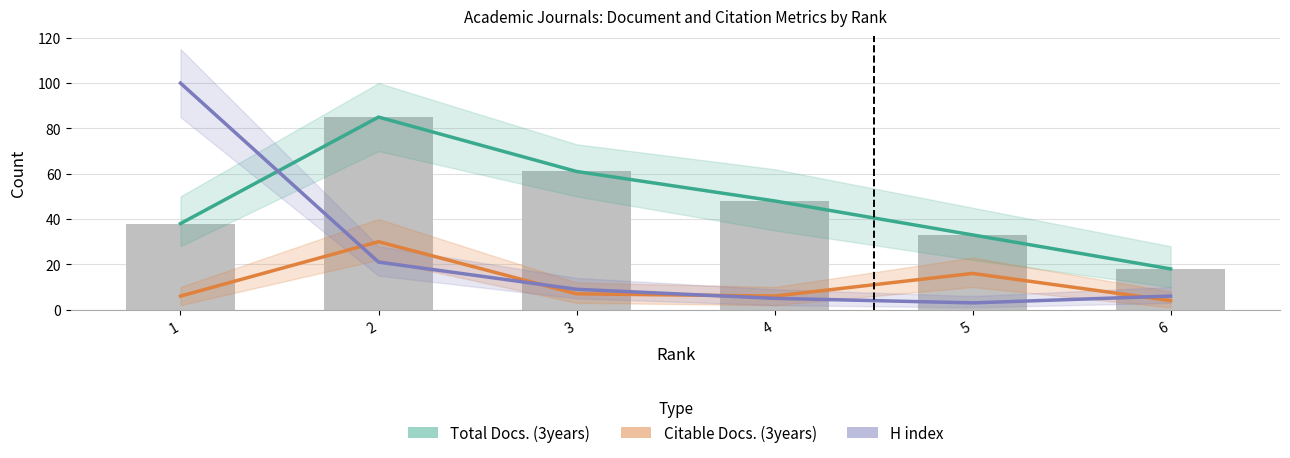

Read the Total Docs. (3years) value at 5.

33